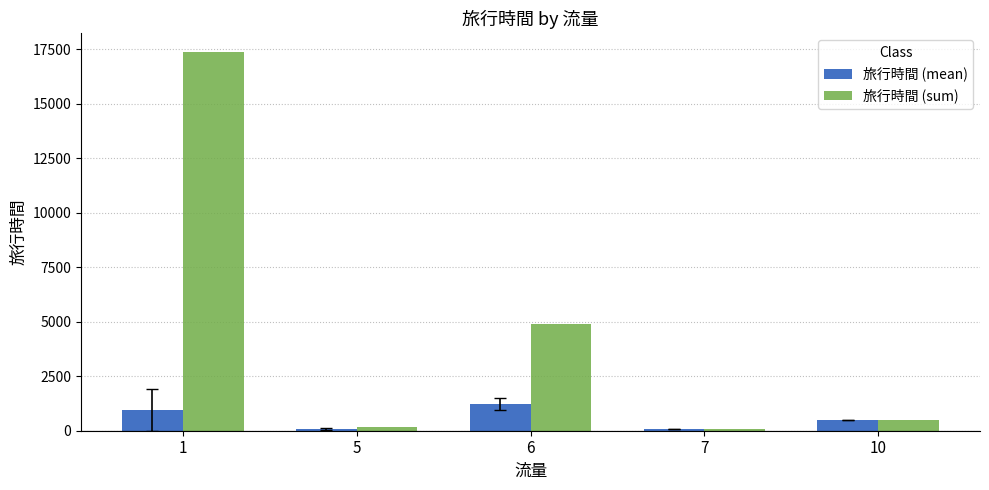

At which label is 旅行時間 (sum) closest to 8714?

6